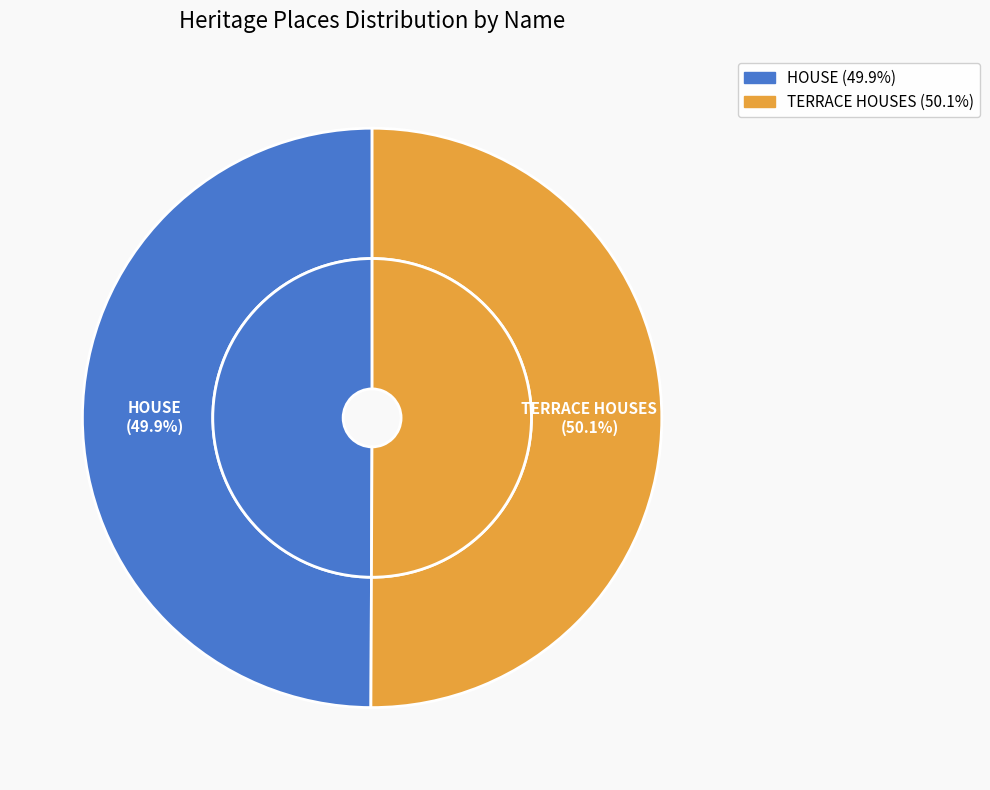

What is the change in value from HOUSE to TERRACE HOUSES?

+63